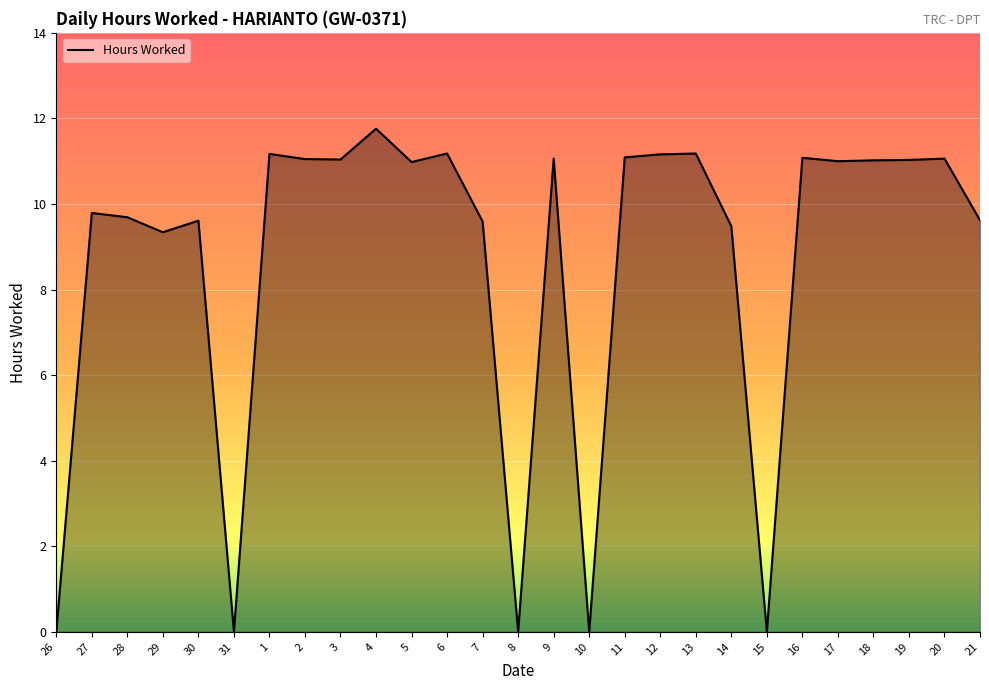

At which label does the data first exceed 11?

1